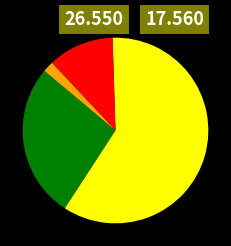

Is there any slice that represents more than half of the pie?

Yes